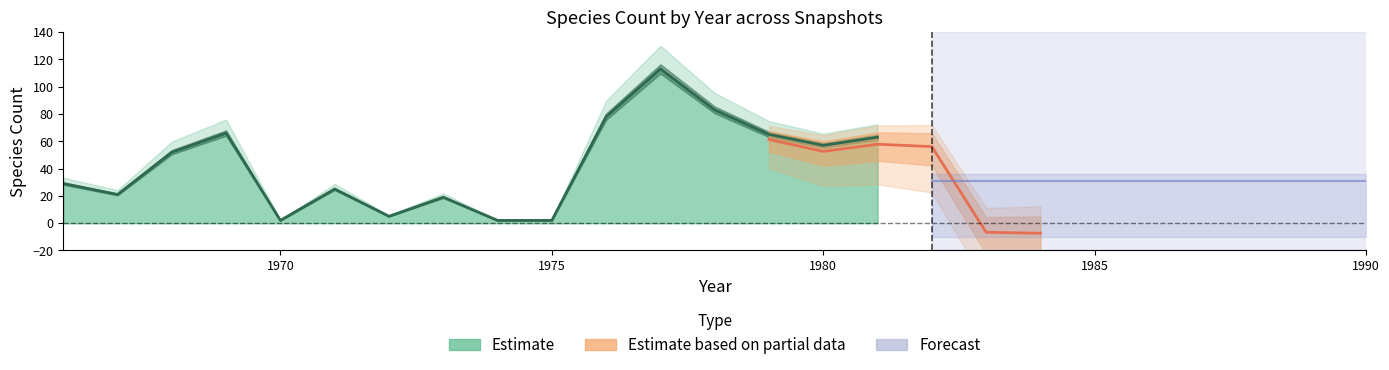

Where is the data nearest to the value 57?

1980